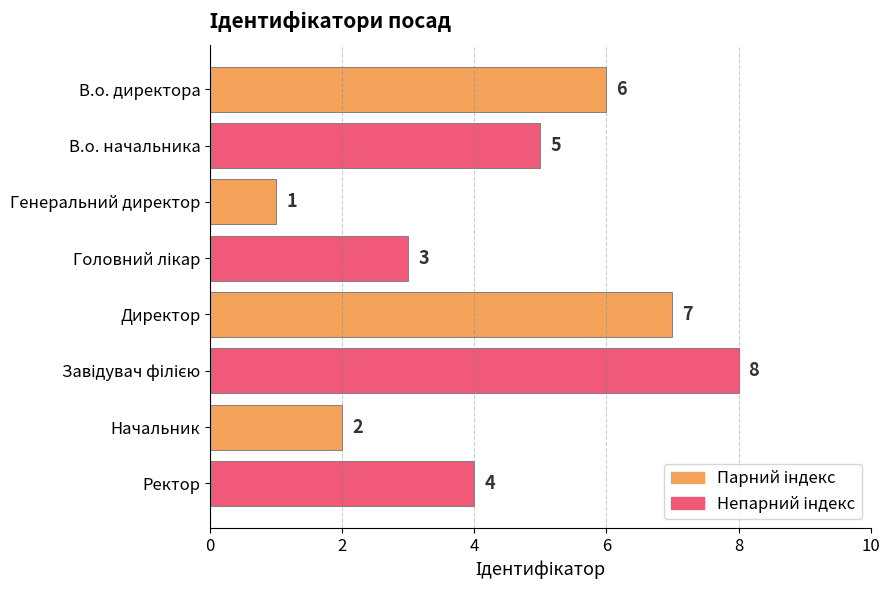

What is the difference between the maximum and minimum values?

7